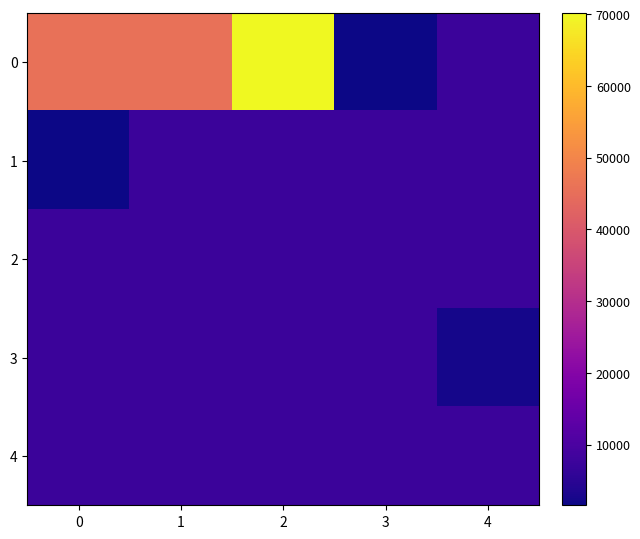

At how many categories does at least one series exceed 61101?

1